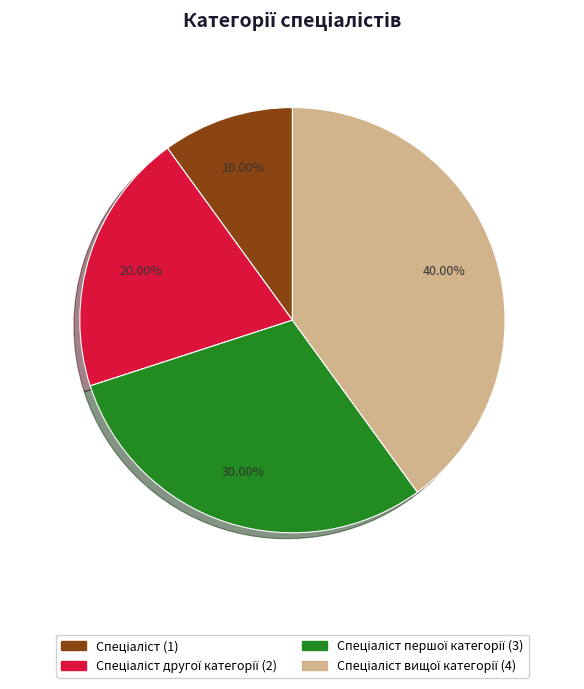

Is there any slice that represents more than half of the pie?

No